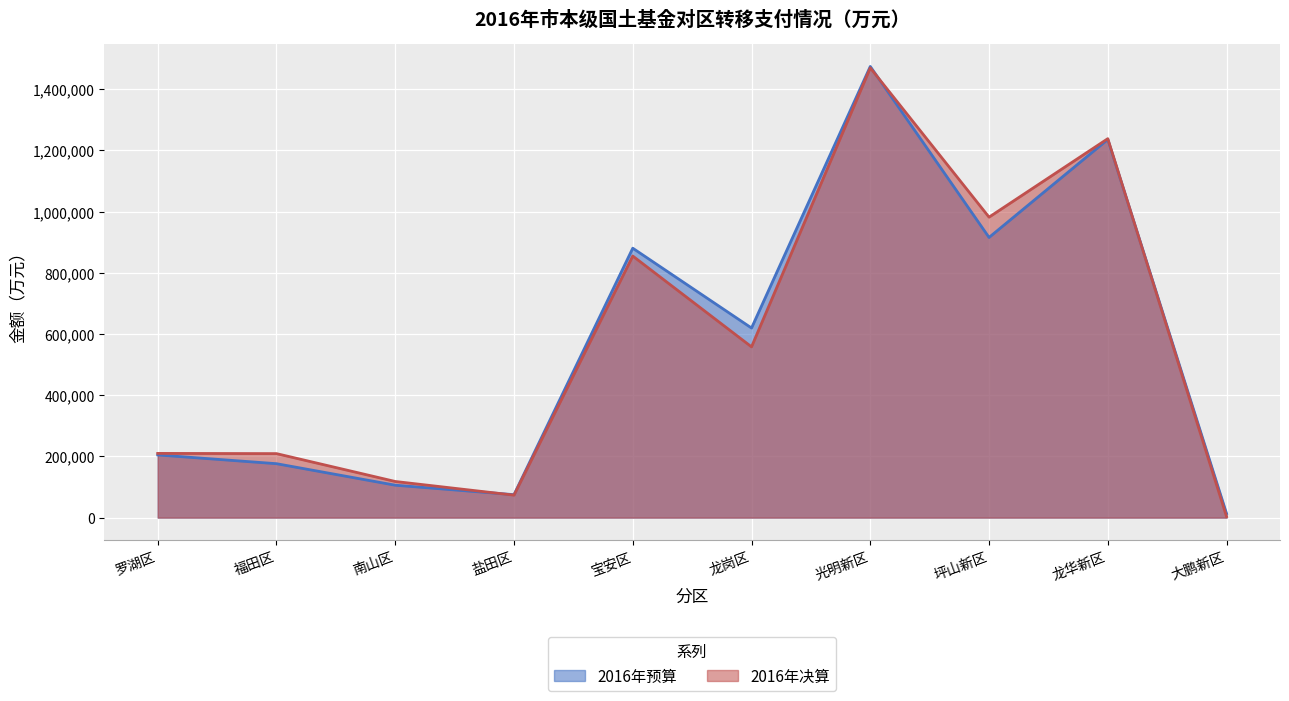

What position from the right is 福田区?

9